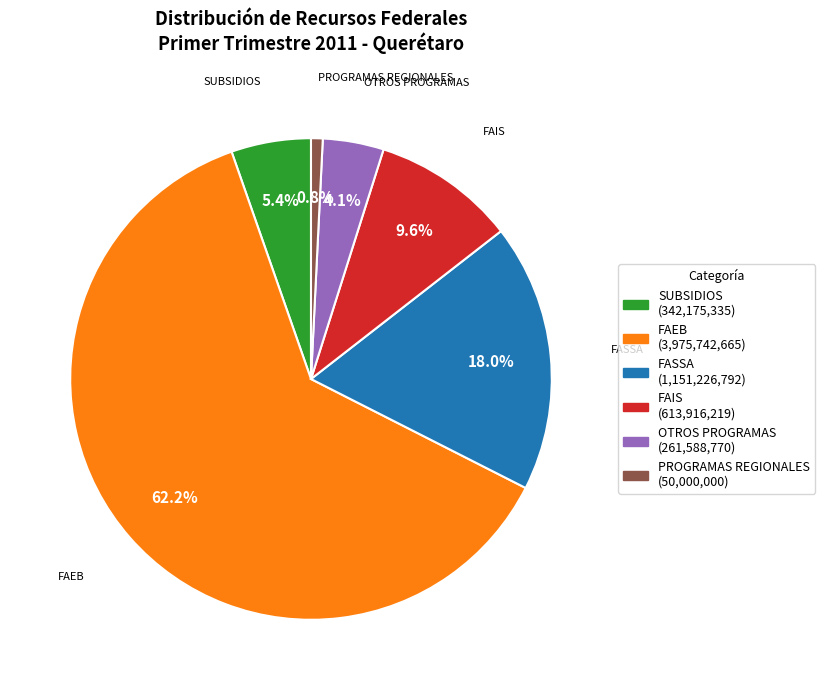

Count the number of slices in the pie.

6